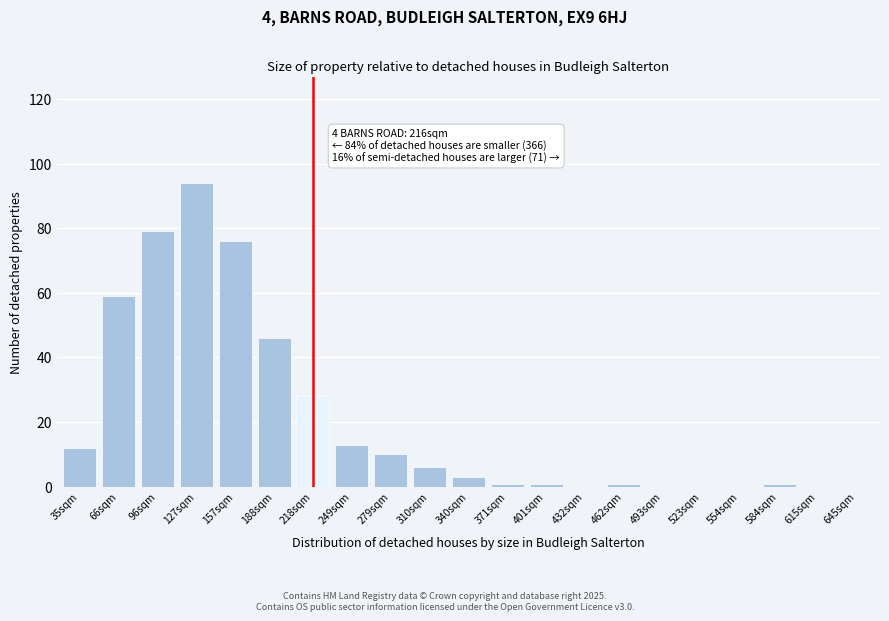

Reading right to left, list all the values displayed in this chart.

645sqm=0	615sqm=0	584sqm=1	554sqm=0	523sqm=0	493sqm=0	462sqm=1	432sqm=0	401sqm=1	371sqm=1	340sqm=3	310sqm=6	279sqm=10	249sqm=13	218sqm=28	188sqm=46	157sqm=76	127sqm=94	96sqm=79	66sqm=59	35sqm=12